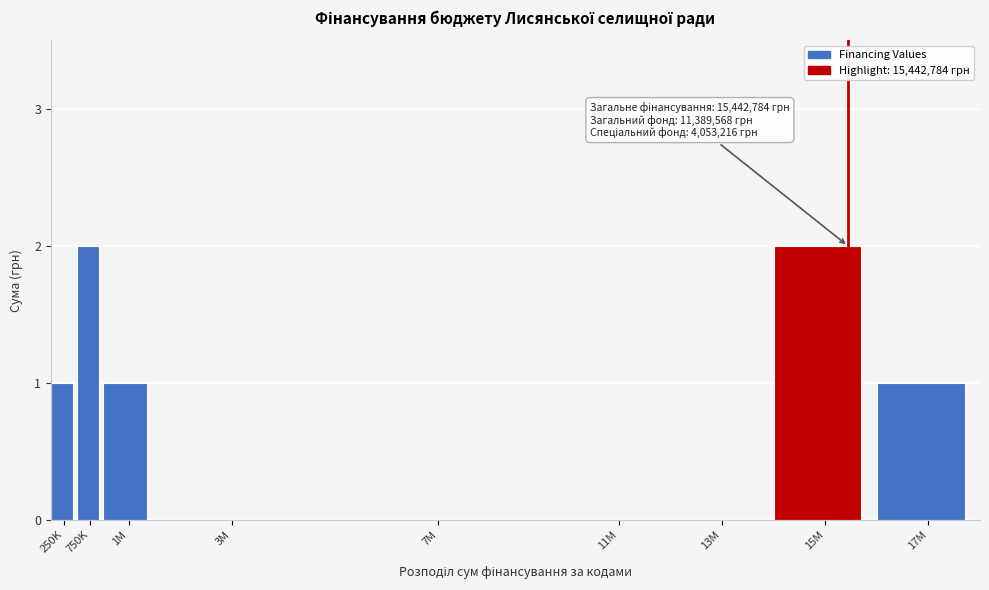

Reading left to right, list all the values displayed in this chart.

250K=1	750K=2	1M=1	3M=0	7M=0	11M=0	13M=0	15M=2	17M=1